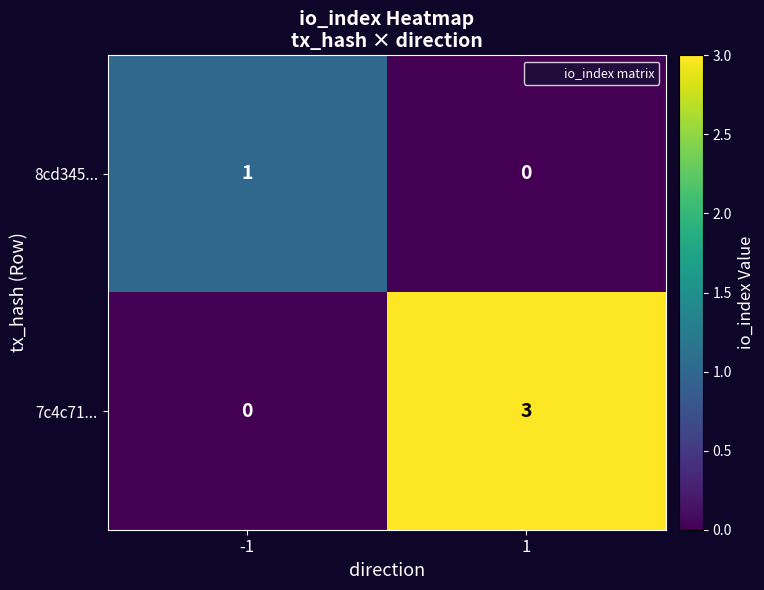

The value of 7c4c71... at 1 is 3. True or false?

True